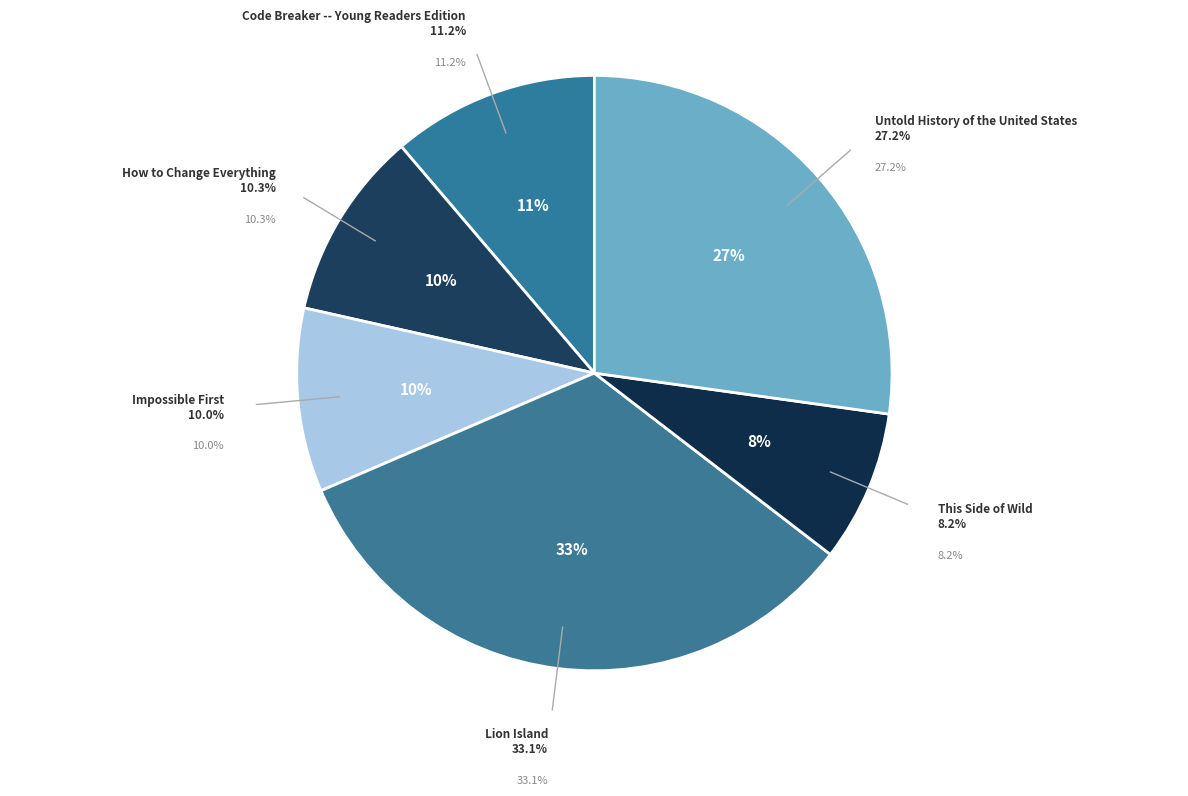

Count the number of slices in the pie.

6